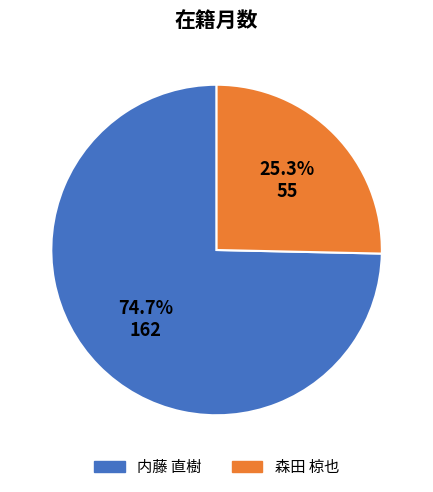

What percentage is the 森田 椋也 slice, to the nearest percent?

25%